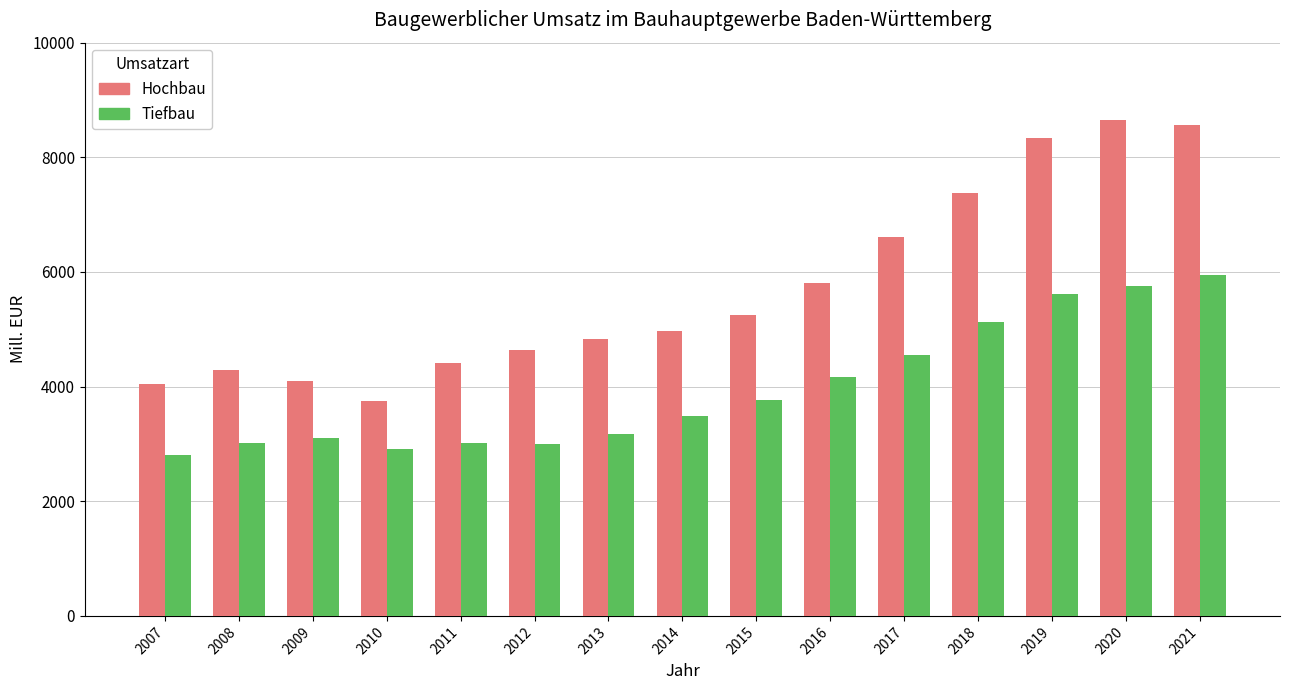

What is the total value across all series at 2008?

7308